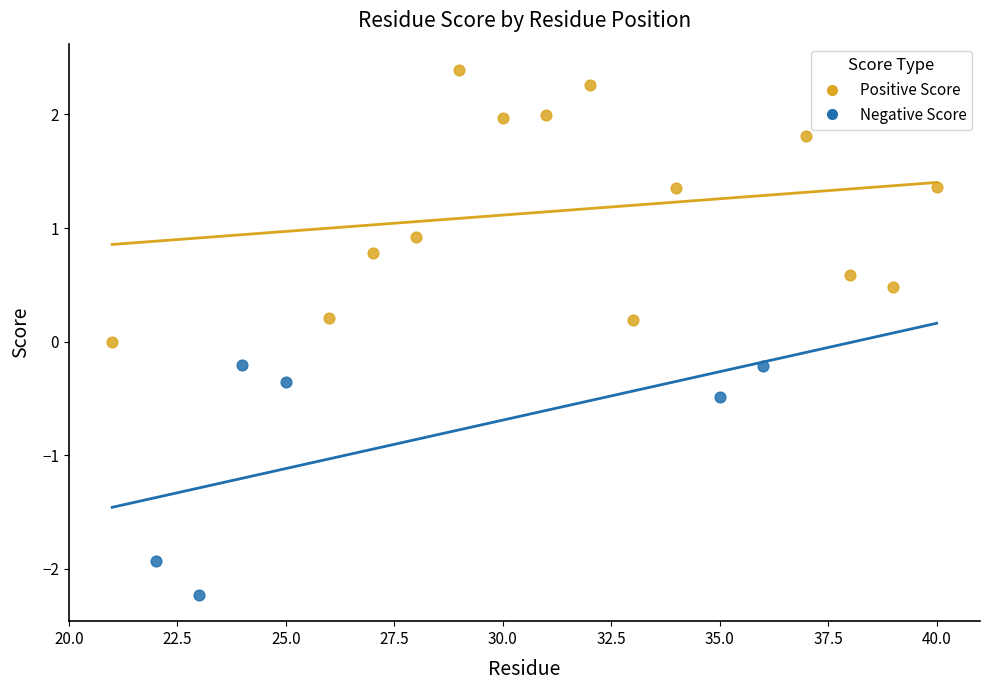

Which series contains the highest Y value?

Positive Score